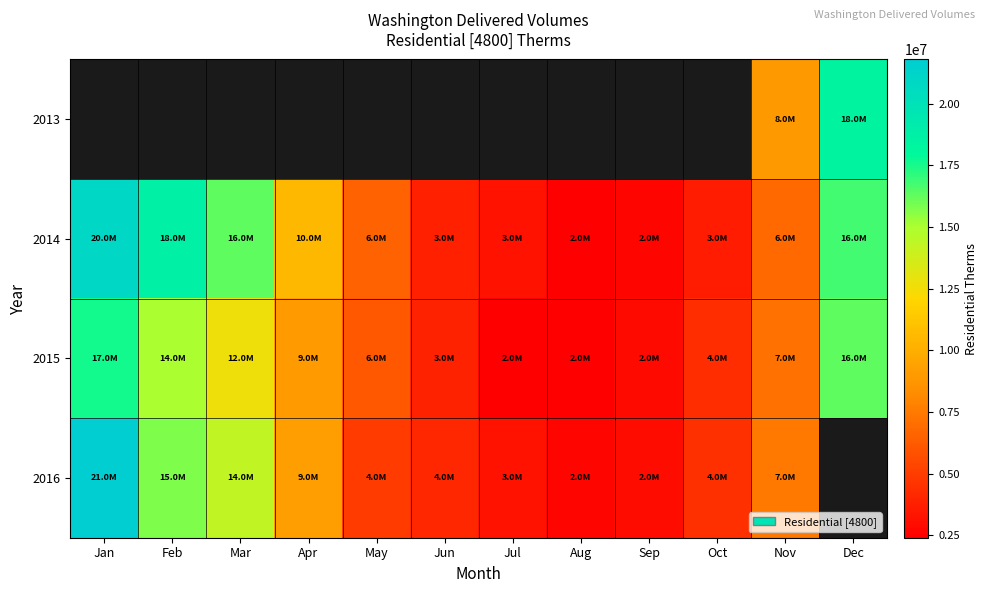

Where is 2014 nearest to the value 11652291?

Apr